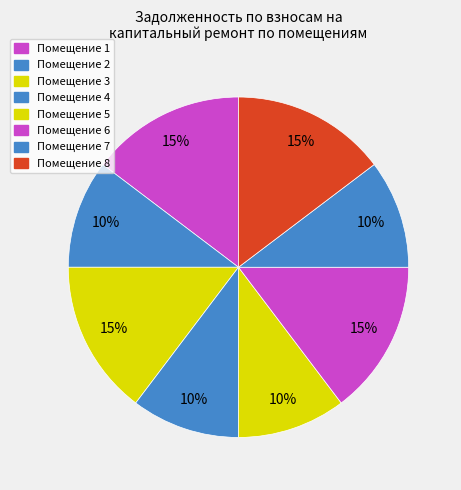

Which category has the smallest portion of the pie?

2